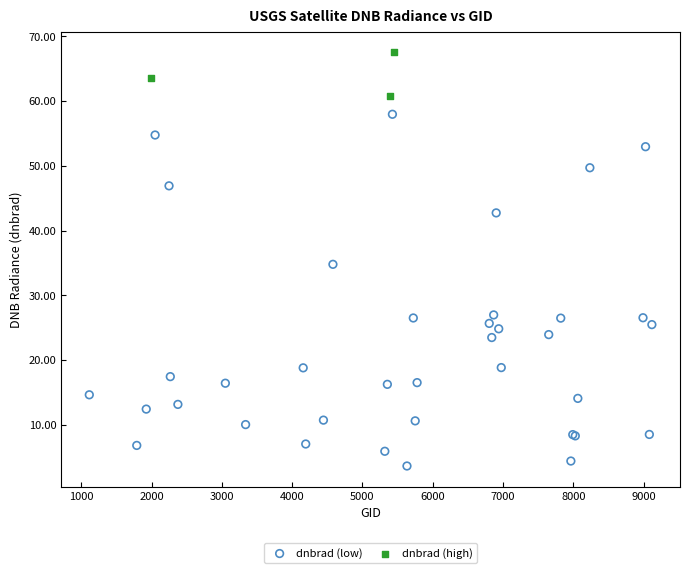

Which series has the widest spread of Y values?

dnbrad (low)